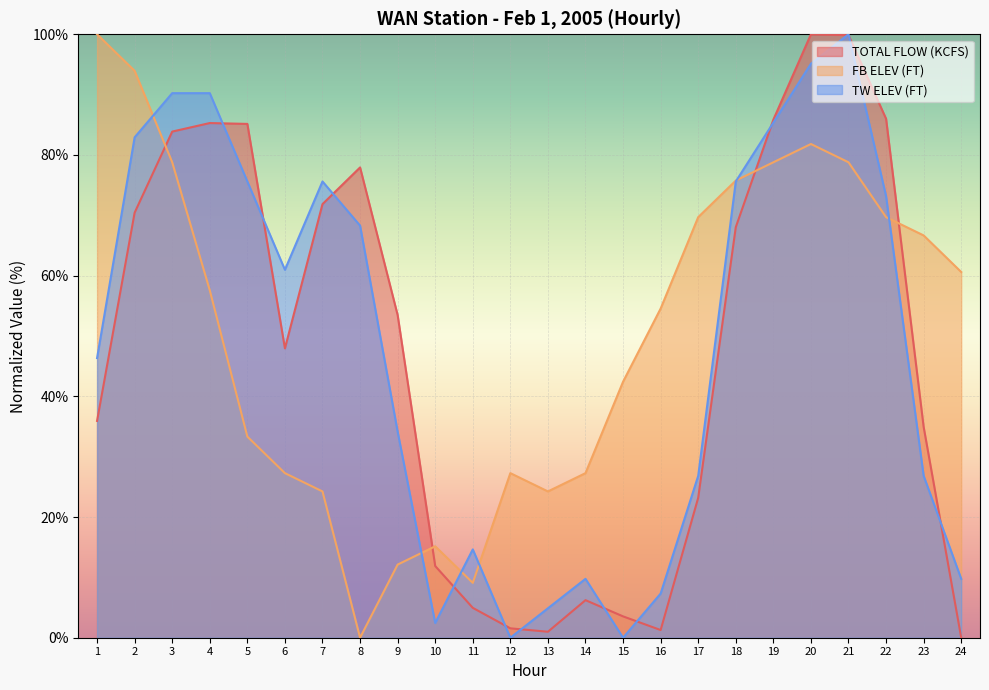

Rank the series by their average value, from highest to lowest.

FB ELEV (FT), TW ELEV (FT), TOTAL FLOW (KCFS)